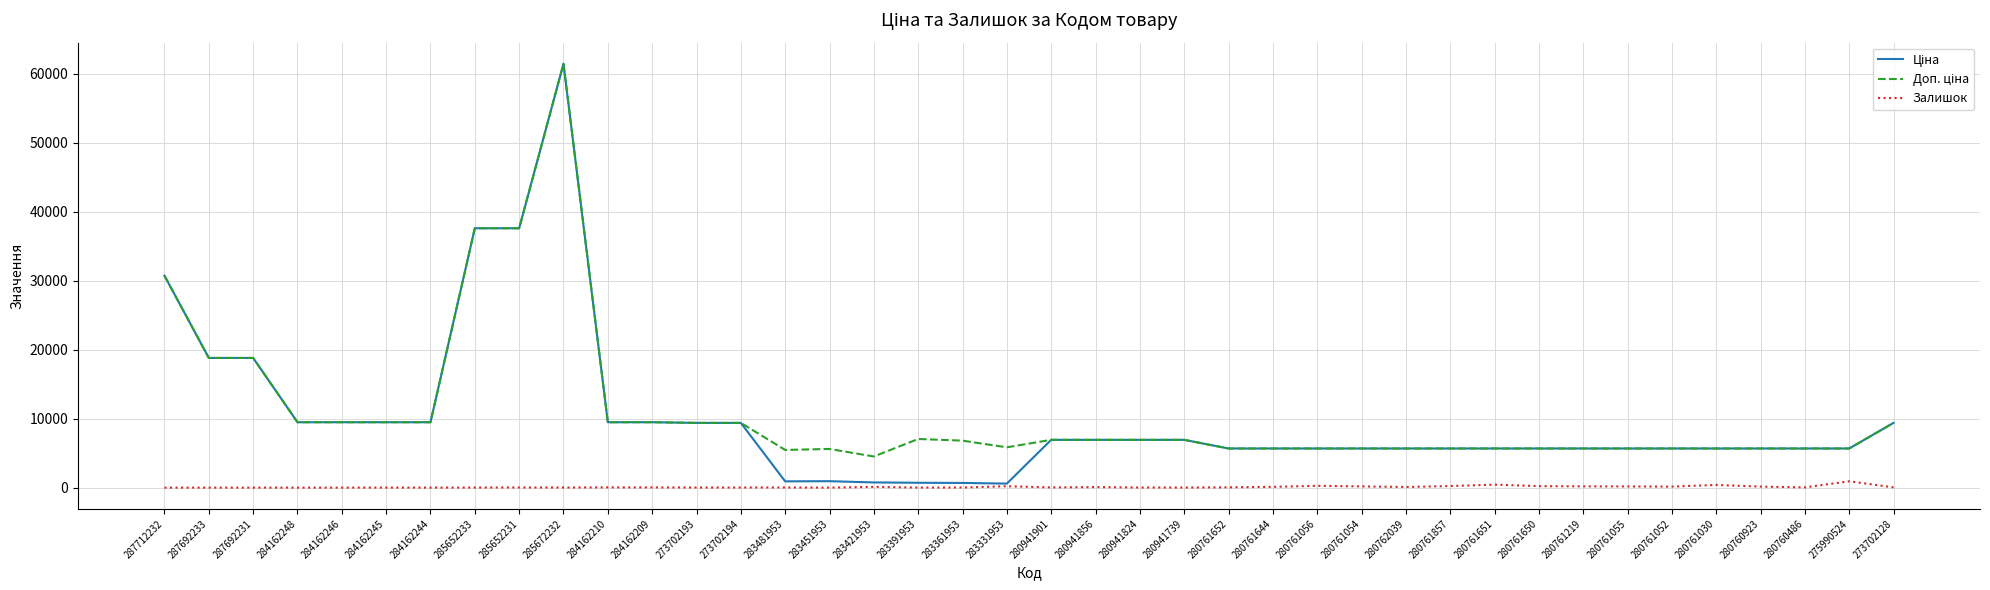

What is the maximum value shown in the chart?

61434.3